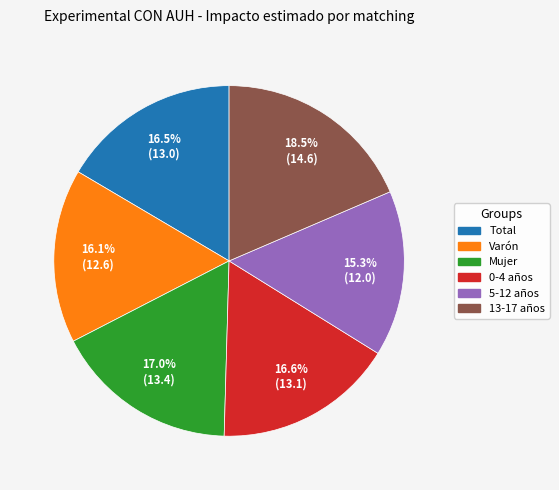

How much of the chart is everything except 5-12 años?

84.7%